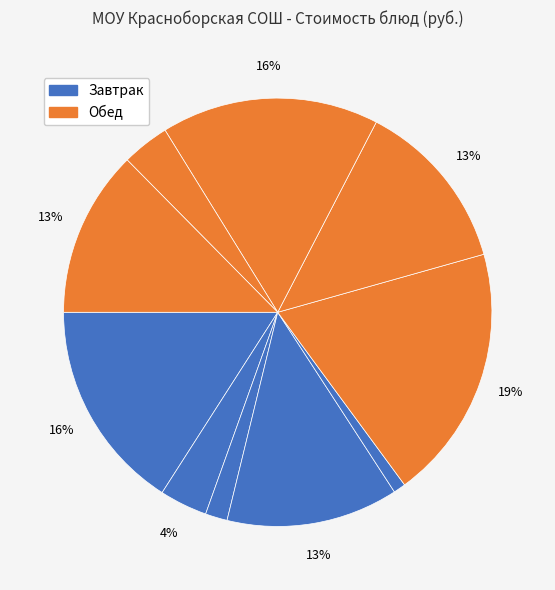

How many segments does this pie chart have?

10